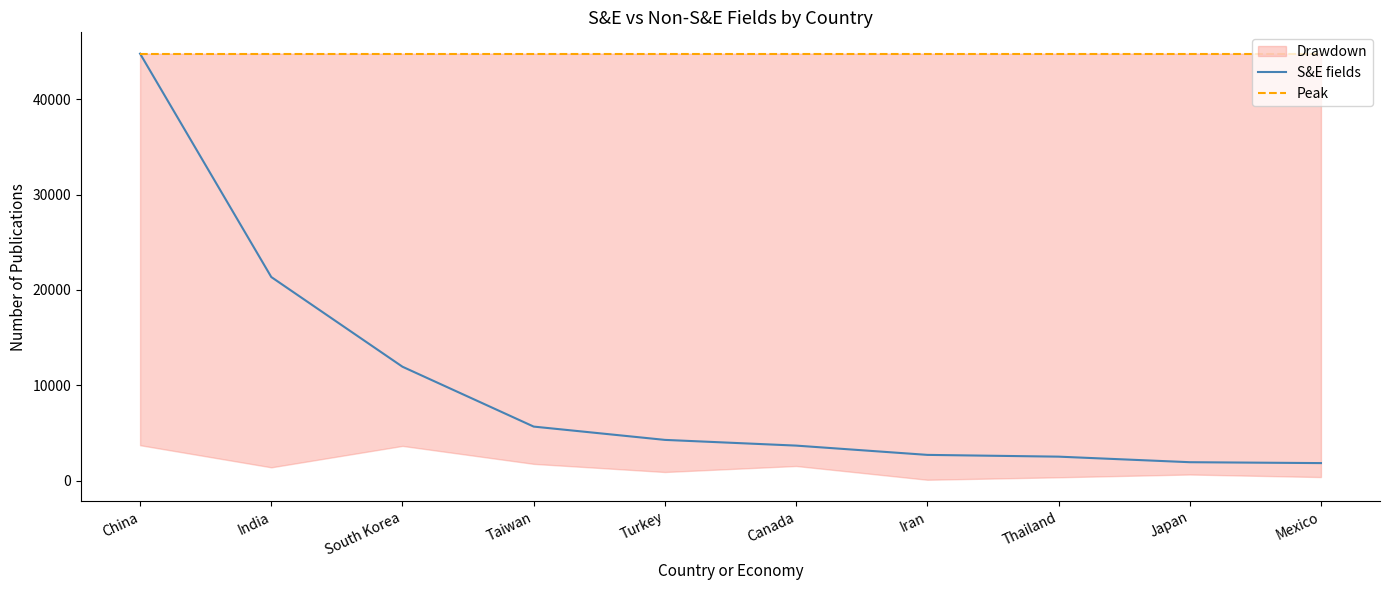

Which series has the largest range (max minus min)?

S&E fields